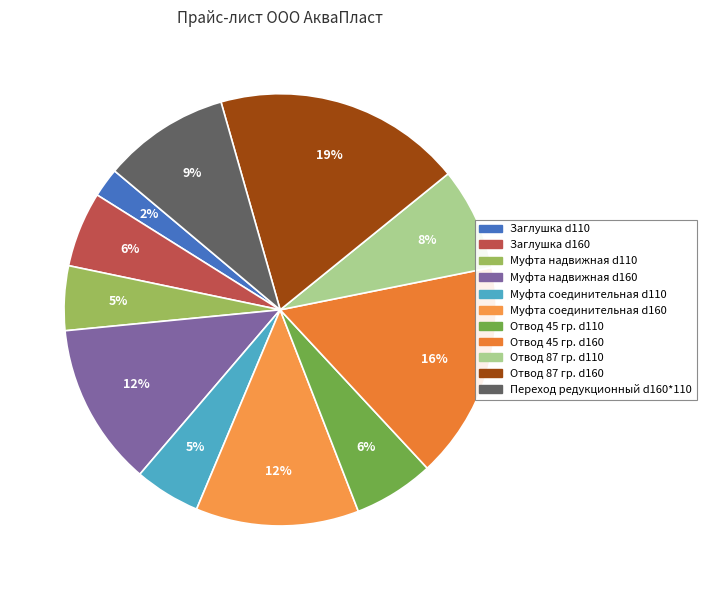

To the nearest percent, what percentage of the pie is Муфта надвижная d110?

5%